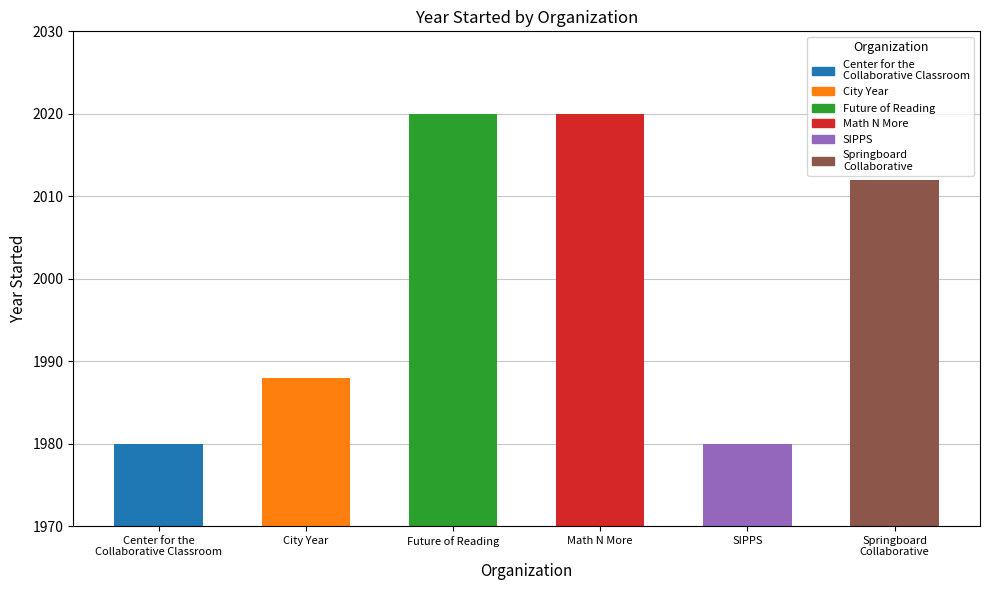

What is the smallest value displayed?

1980